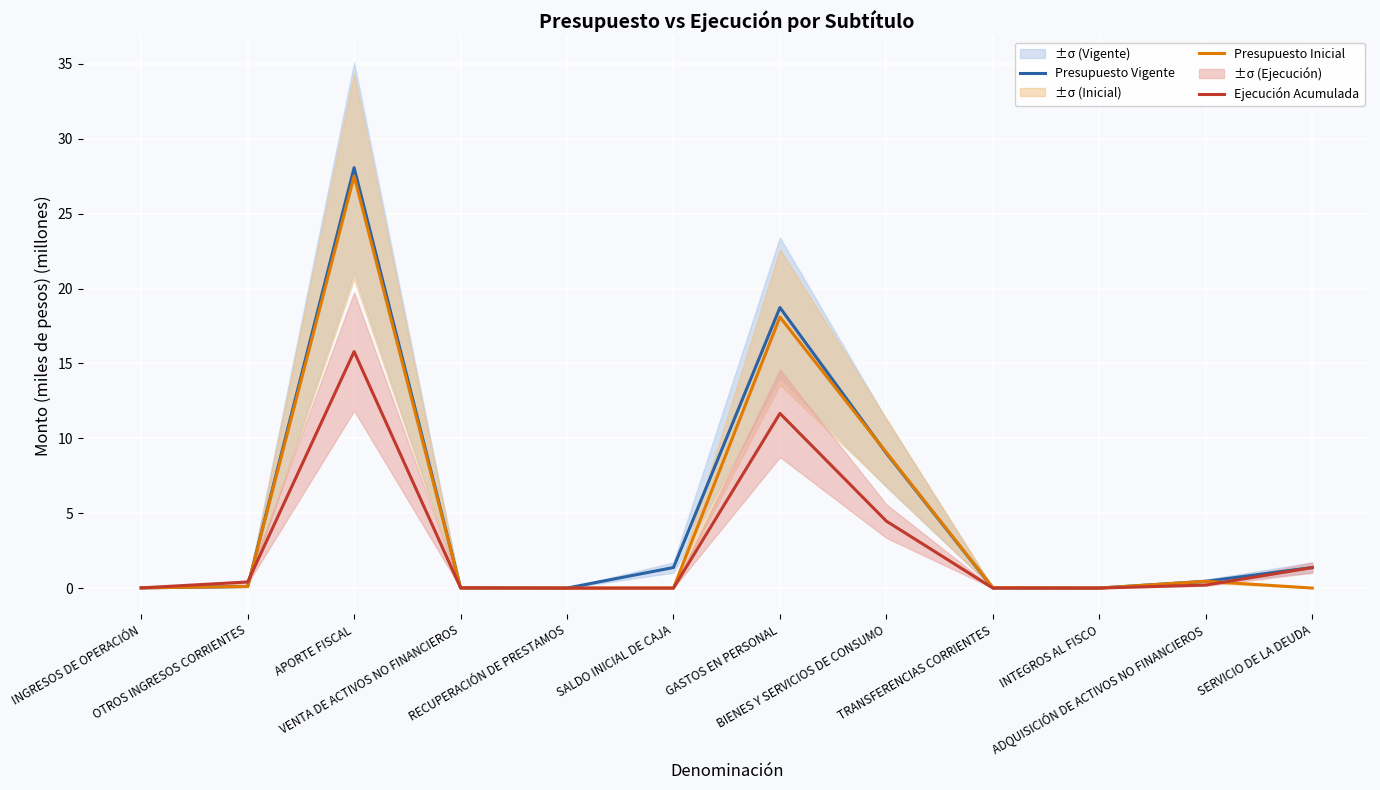

What is the sum of all Presupuesto Vigente values?

59.1